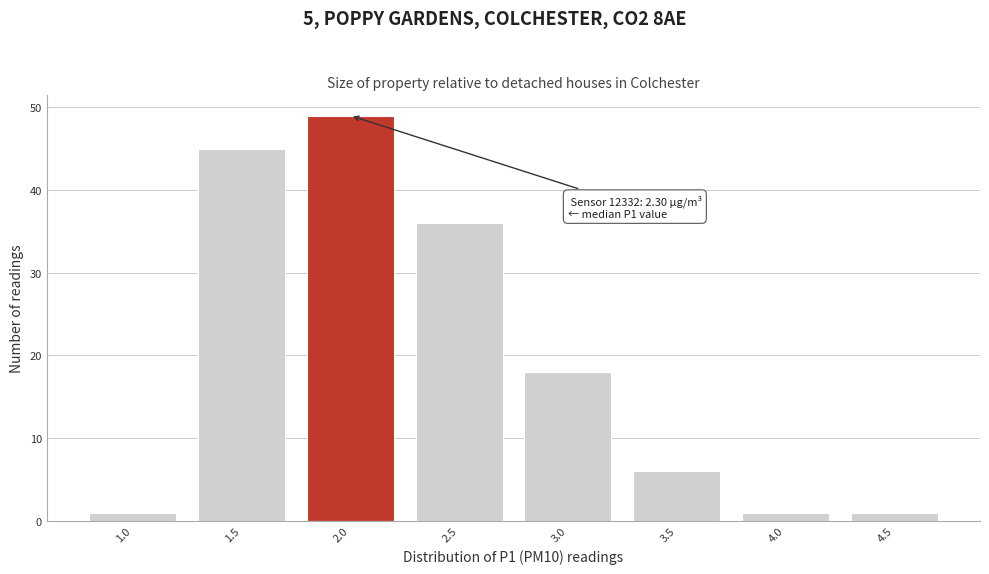

Reading left to right, list all the values displayed in this chart.

1	45	49	36	18	6	1	1